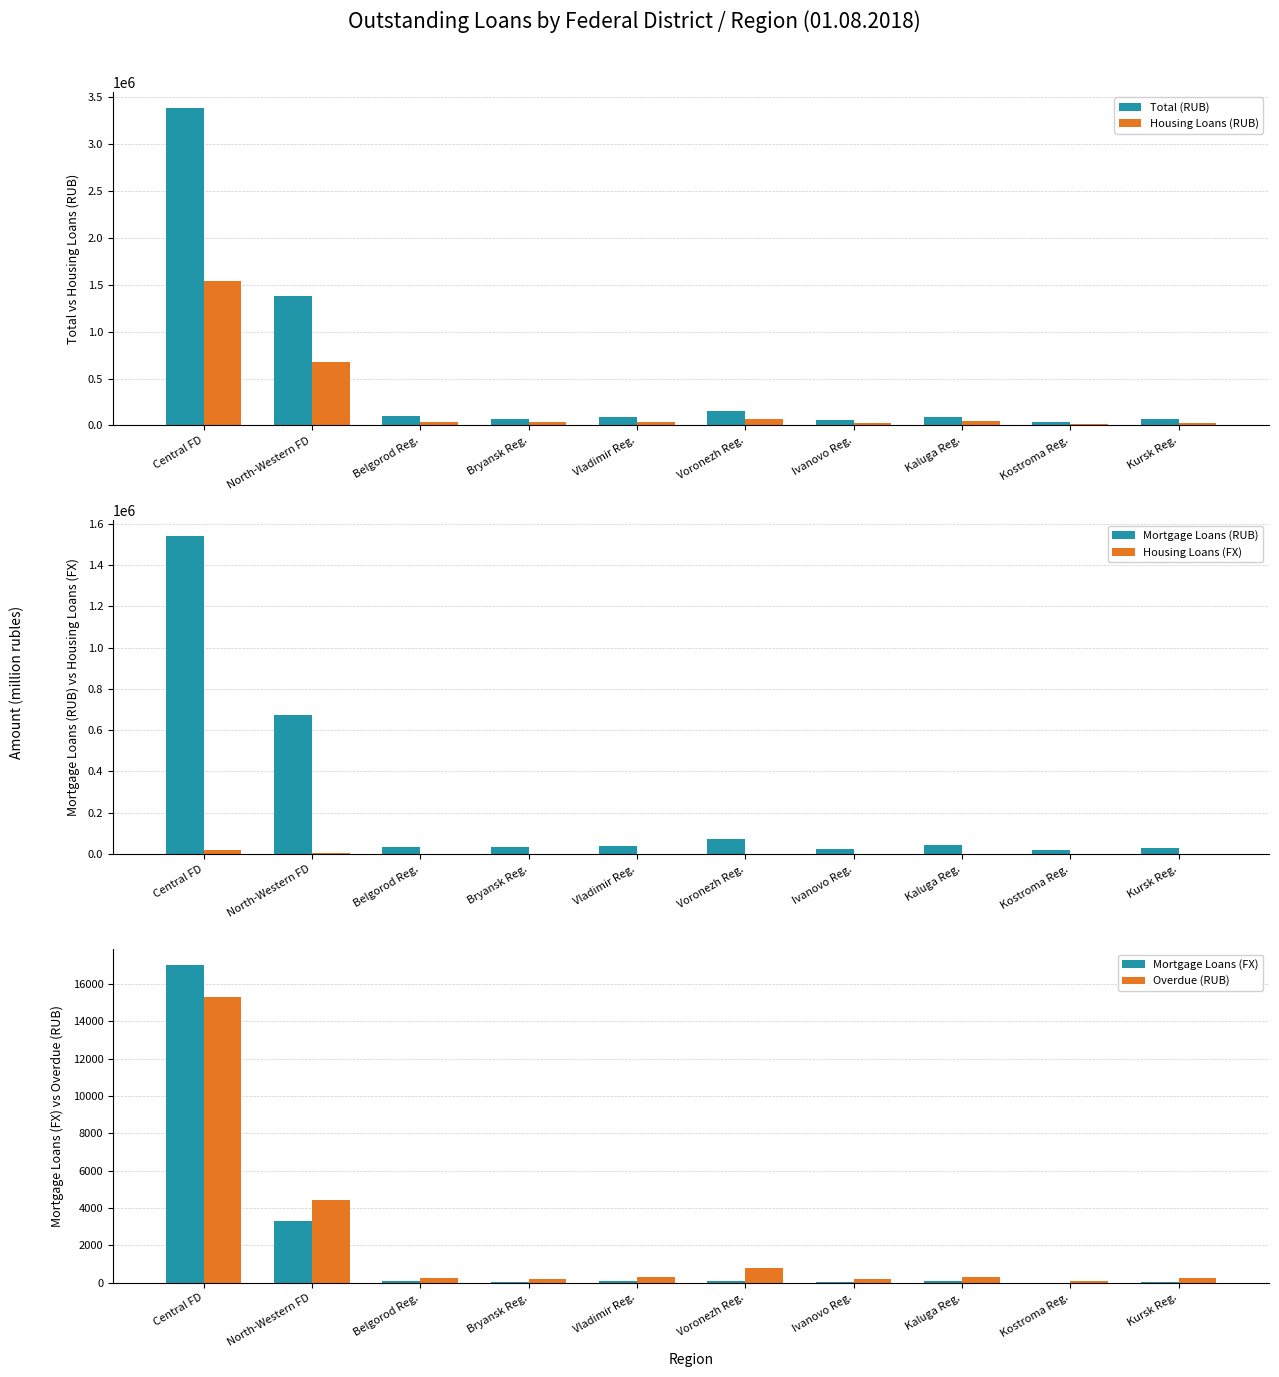

What is the greatest value displayed?

3390207